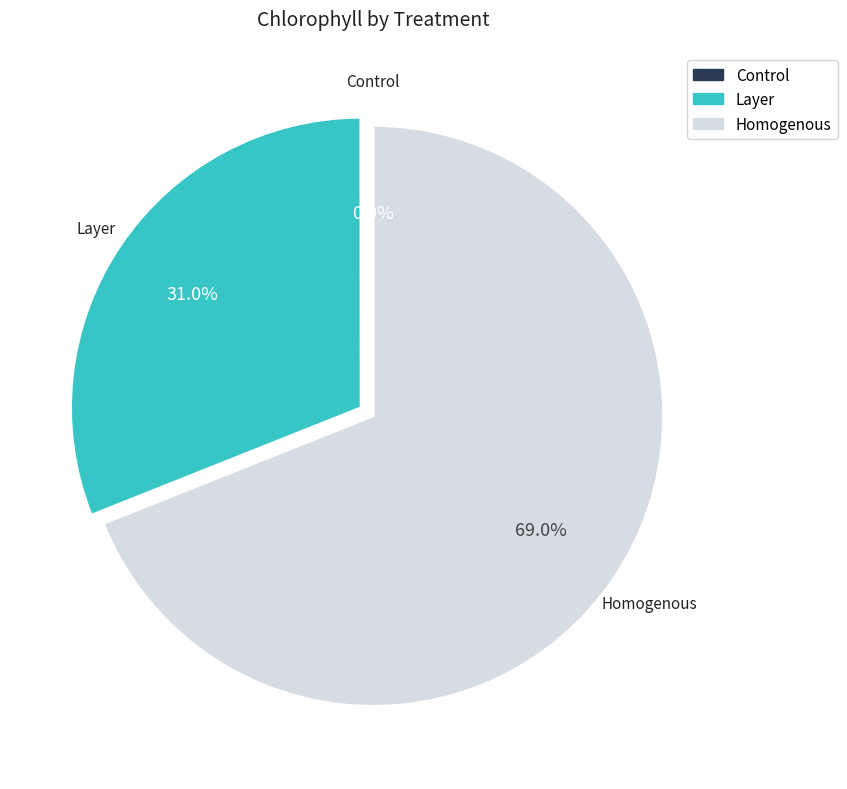

What is the largest slice in the pie chart?

Homogenous